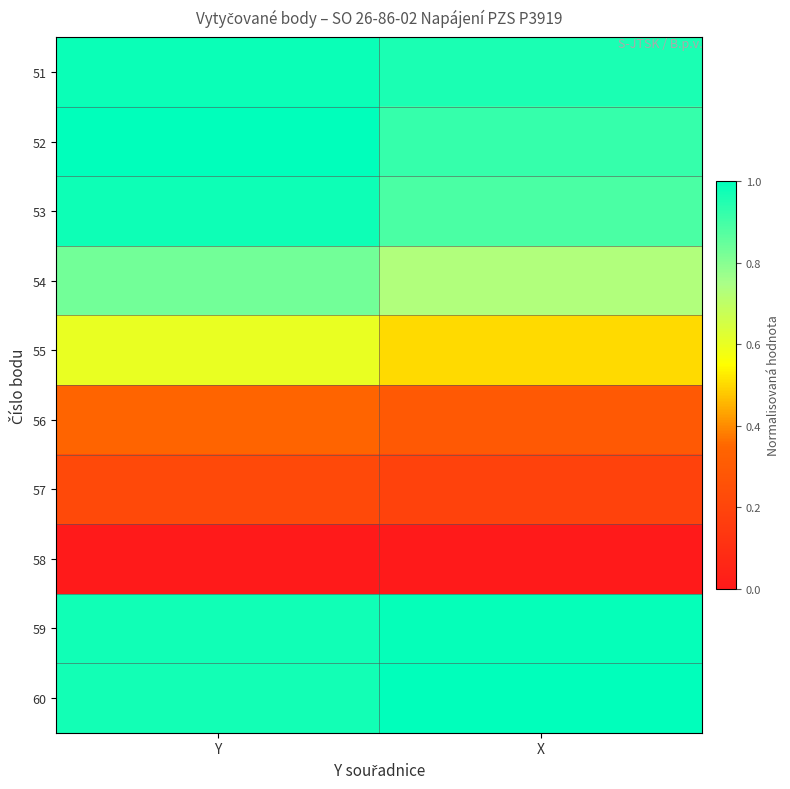

At Y, list the series in order from largest to smallest.

52, 51, 53, 59, 60, 54, 55, 56, 57, 58